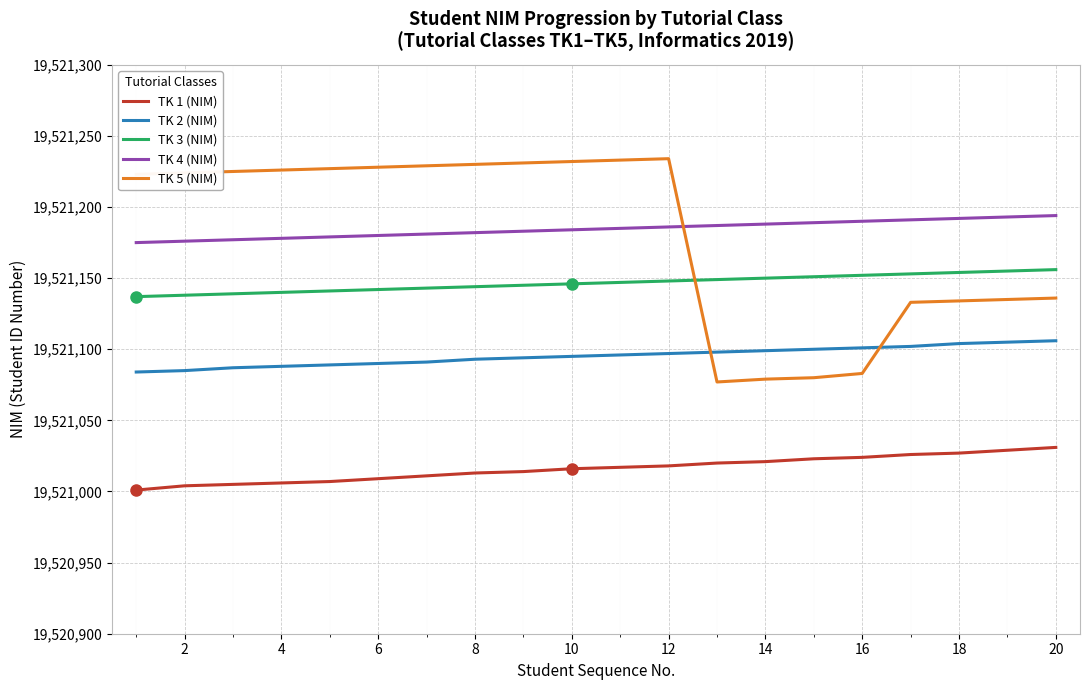

Rank the series by their maximum value, from highest to lowest.

TK 5 (NIM), TK 4 (NIM), TK 3 (NIM), TK 2 (NIM), TK 1 (NIM)